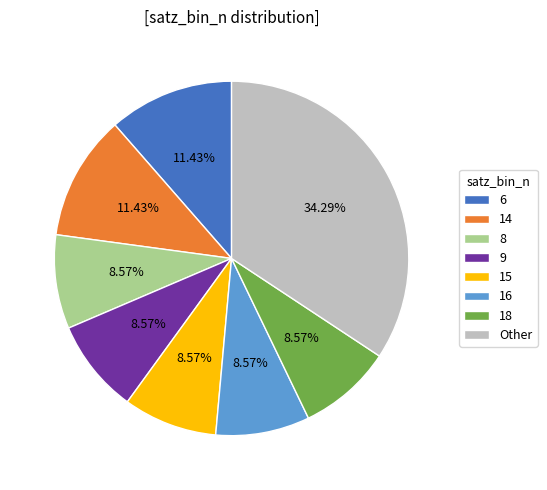

Combined, do 8 and 14 account for over 50%?

No